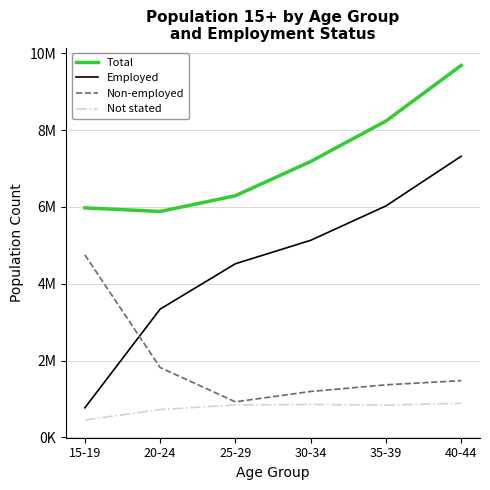

Is this an area chart (filled region under the line)?

No